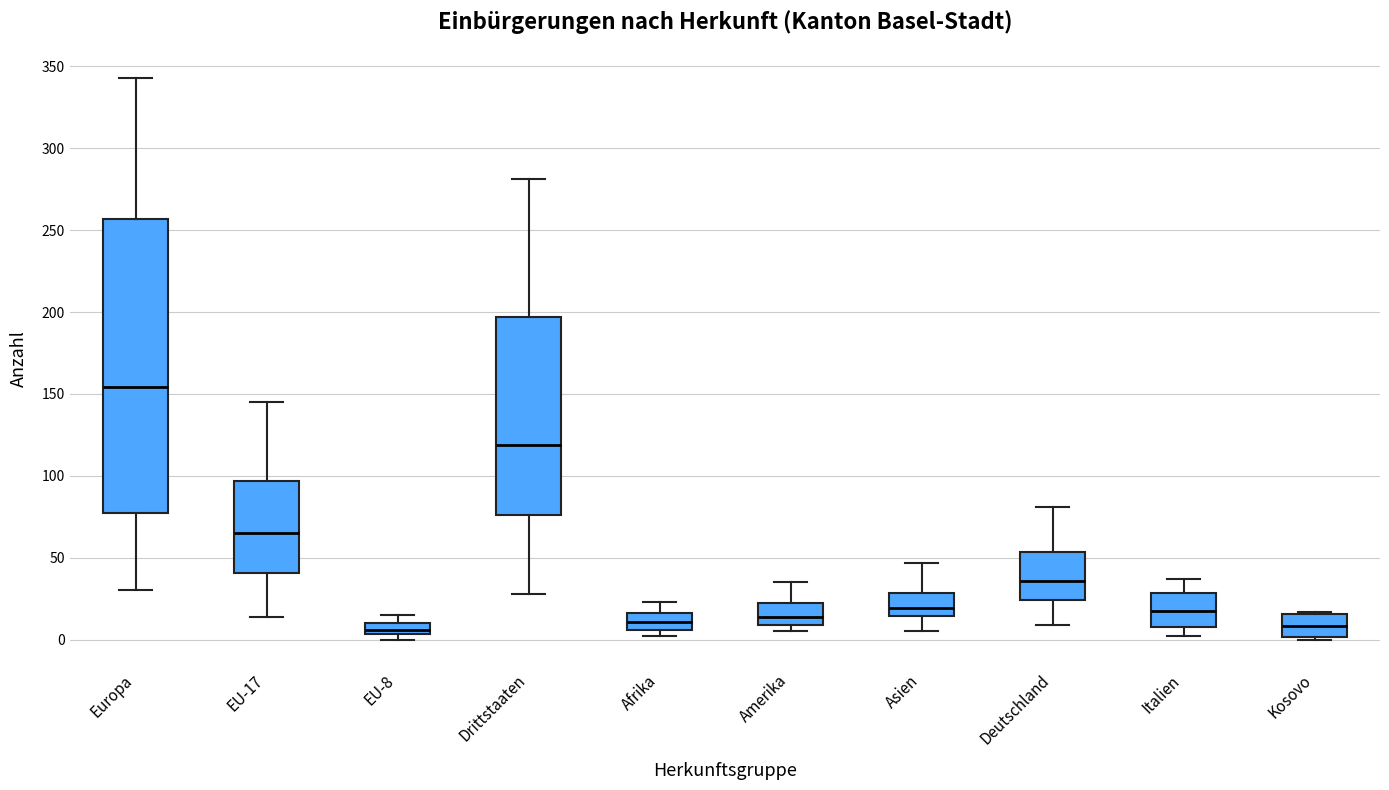

Comparing the boxes themselves (not the whiskers), which one is the tallest?

Europa